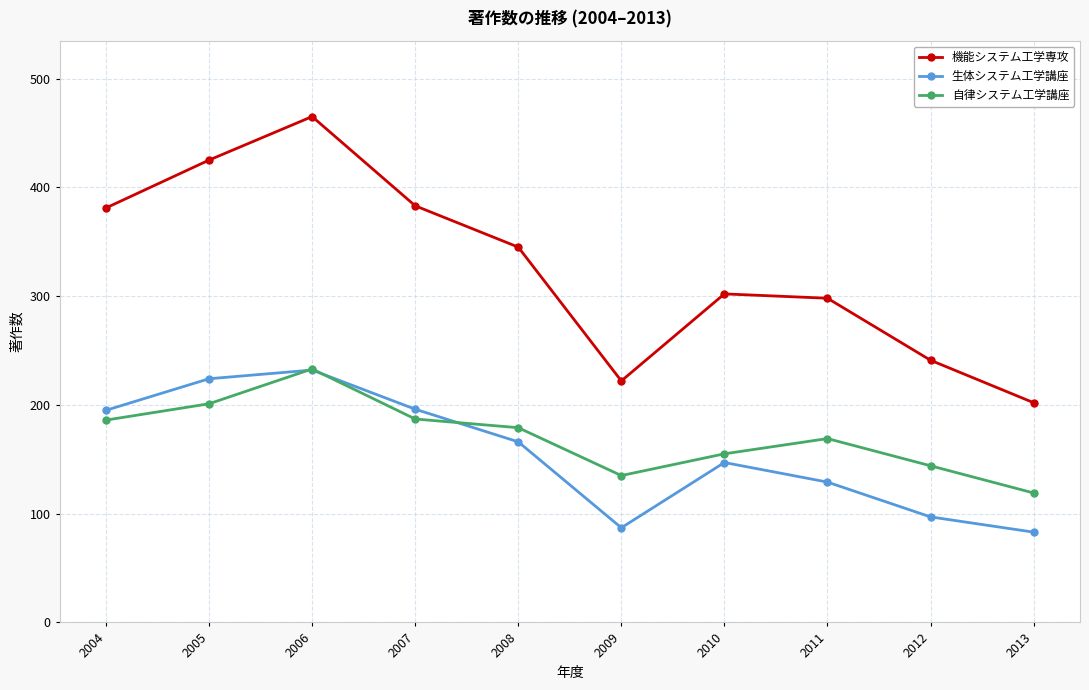

What value does the 自律システム工学講座 series have at 2012, to the nearest 50?

150